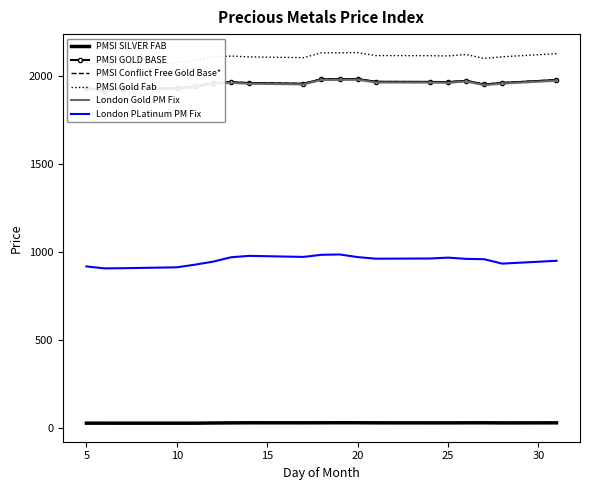

Reading left to right, extract all data points from this chart.

PMSI SILVER FAB: 27.8	27.8	27.7	27.8	27.8	28.9	29.5	30.0	29.8	30.1	30.2	30.2	29.7	29.6	29.6	29.9	30.0	29.4	29.8
PMSI GOLD BASE: 1928.6	1912.7	1926.2	1926.7	1937.9	1957.3	1962.0	1957.7	1953.6	1979.0	1979.4	1980.1	1964.6	1964.0	1962.7	1970.3	1949.3	1958.2	1974.7
PMSI Conflict Free Gold Base*: 1929.8	1914.0	1927.5	1928.0	1939.2	1958.5	1963.3	1958.9	1954.8	1980.3	1980.6	1981.4	1965.8	1965.2	1963.9	1971.5	1950.6	1959.5	1975.9
PMSI Gold Fab: 2074.5	2057.4	2071.9	2072.5	2084.5	2105.3	2110.4	2105.8	2101.3	2128.7	2129.1	2129.9	2113.2	2112.5	2111.1	2119.3	2096.8	2106.3	2124.0
London Gold PM Fix: 1924.7	1908.8	1922.3	1922.8	1934.0	1953.3	1958.0	1953.7	1949.6	1975.0	1975.3	1976.1	1960.6	1960.0	1958.7	1966.3	1945.3	1954.2	1970.7
London PLatinum PM Fix: 917.0	906.0	907.0	912.0	927.0	944.0	969.0	977.0	971.0	983.0	985.0	970.0	961.0	962.0	967.0	960.0	958.0	933.0	949.0